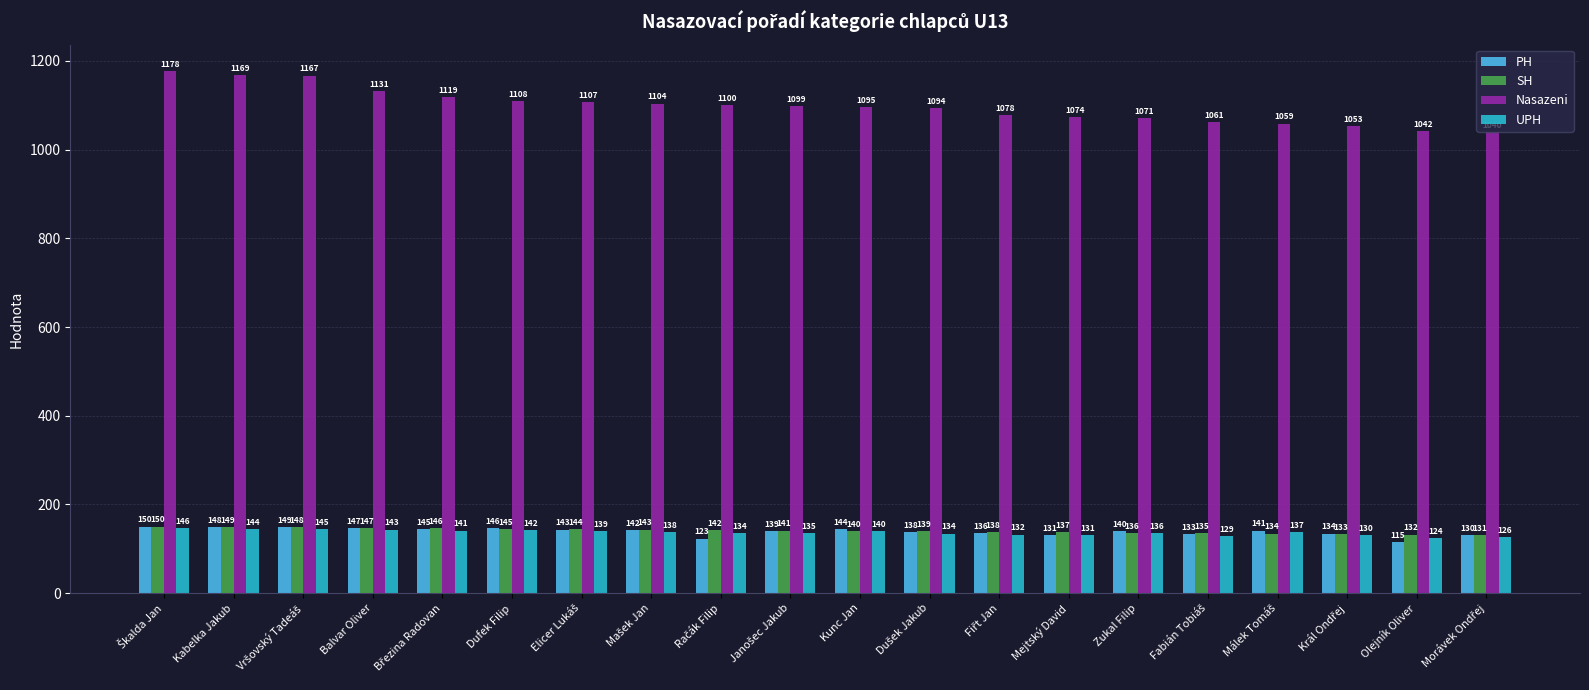

Which series has the largest range (max minus min)?

Nasazeni